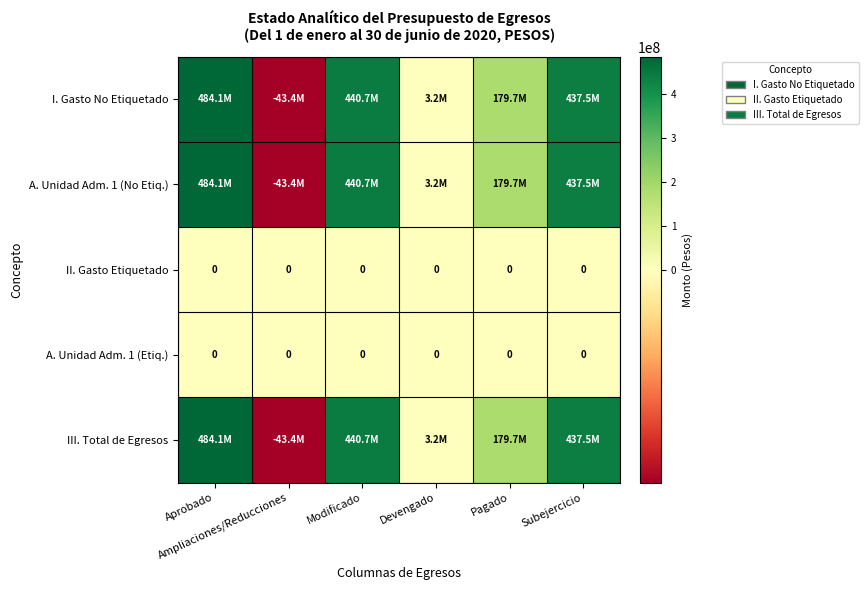

Which has a higher value, Modificado or Aprobado?

Aprobado